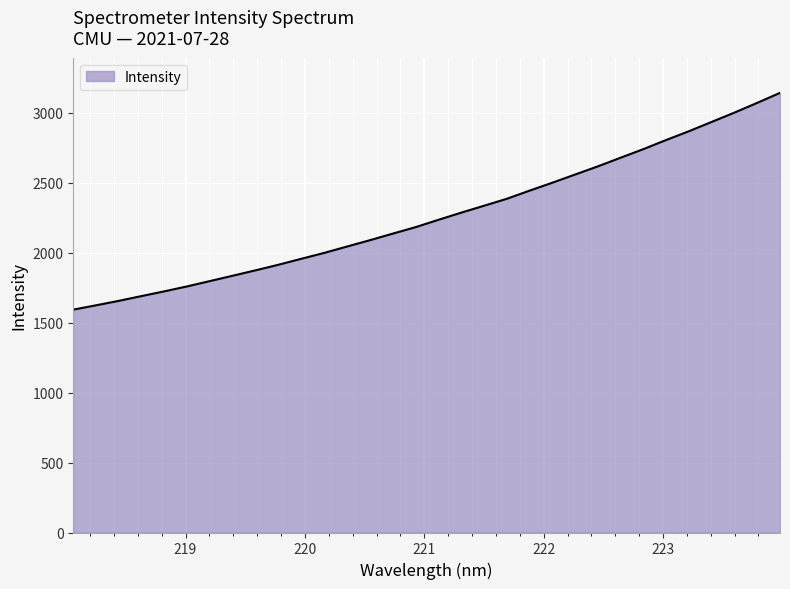

What is the minimum value shown in the chart?

1593.2